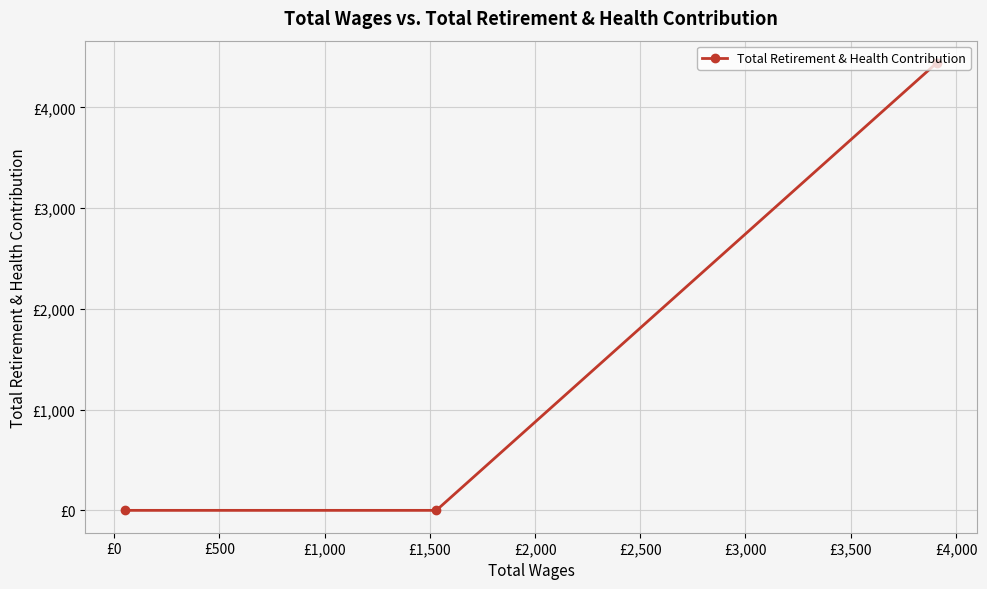

At which label is the value closest to 2220?

£0